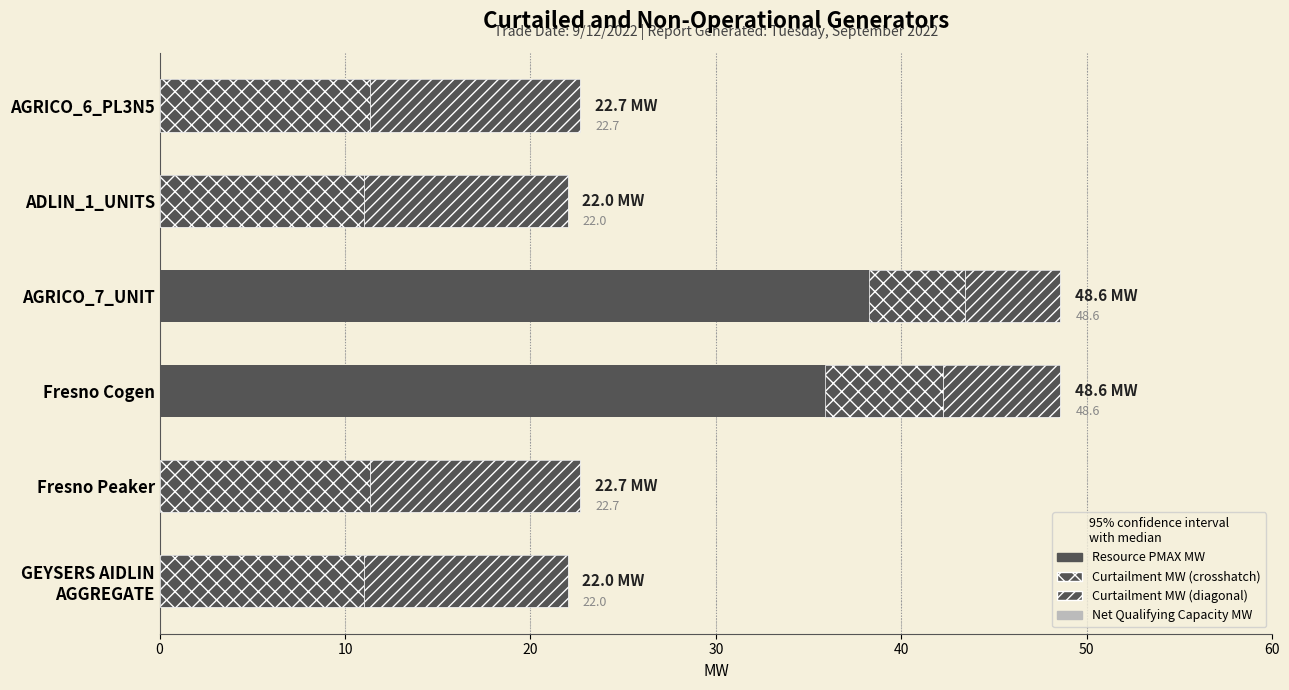

How many values in the Curtailment MW (diagonal) series are below 11?

2